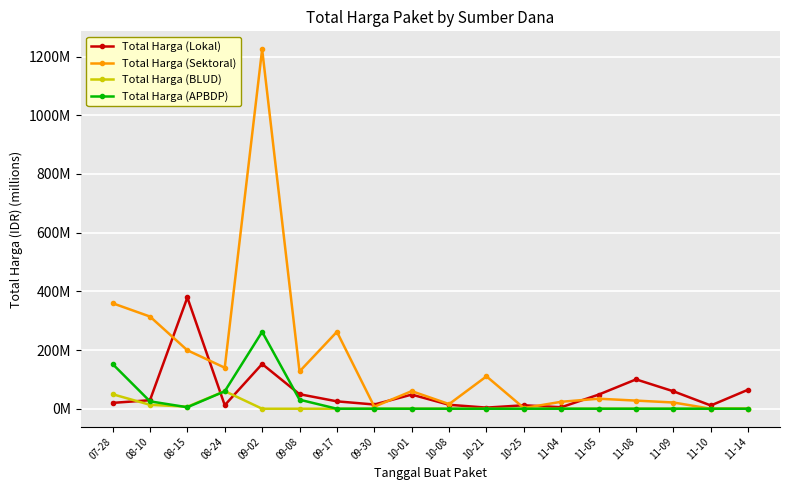

What are all the series names shown in the legend?

Total Harga (Lokal), Total Harga (Sektoral), Total Harga (BLUD), Total Harga (APBDP)